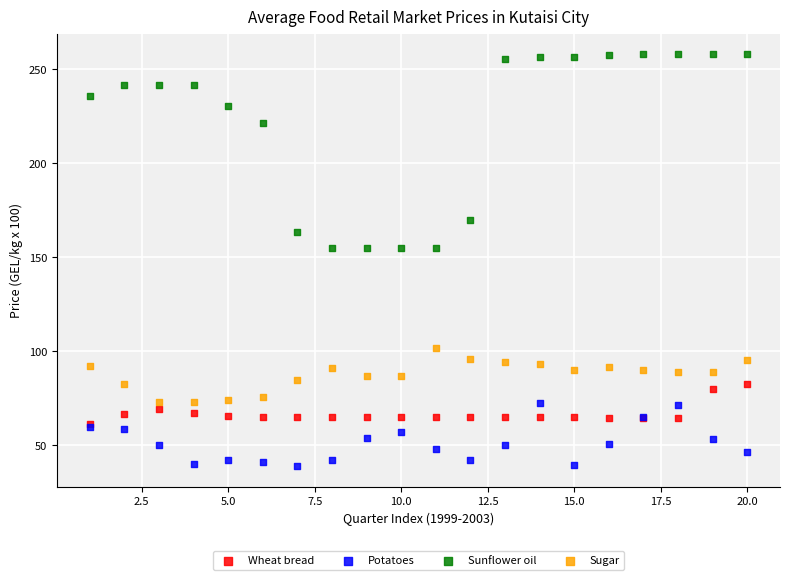

Which series has the largest Y range (max minus min)?

Sunflower oil